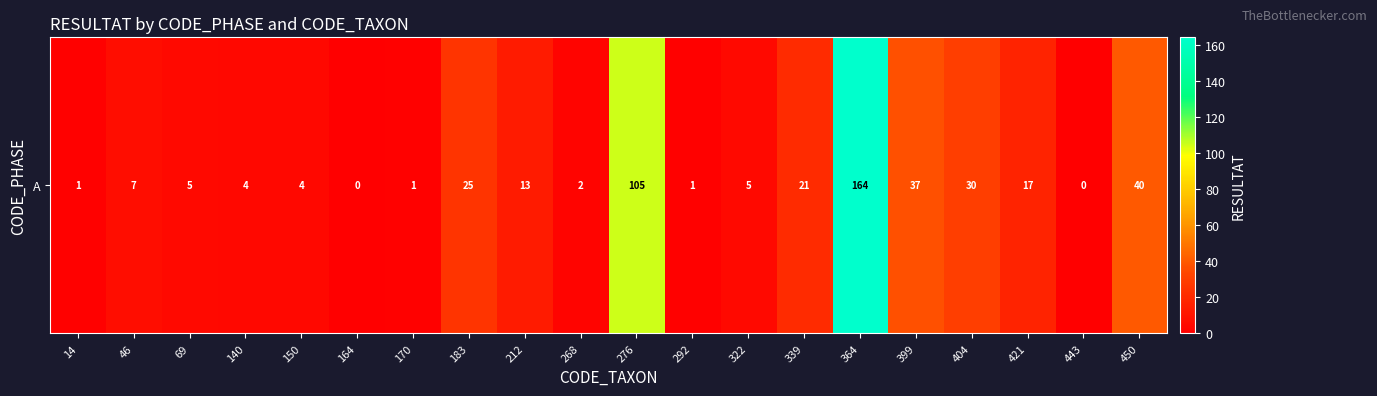

Which category has the highest value across all series?

364